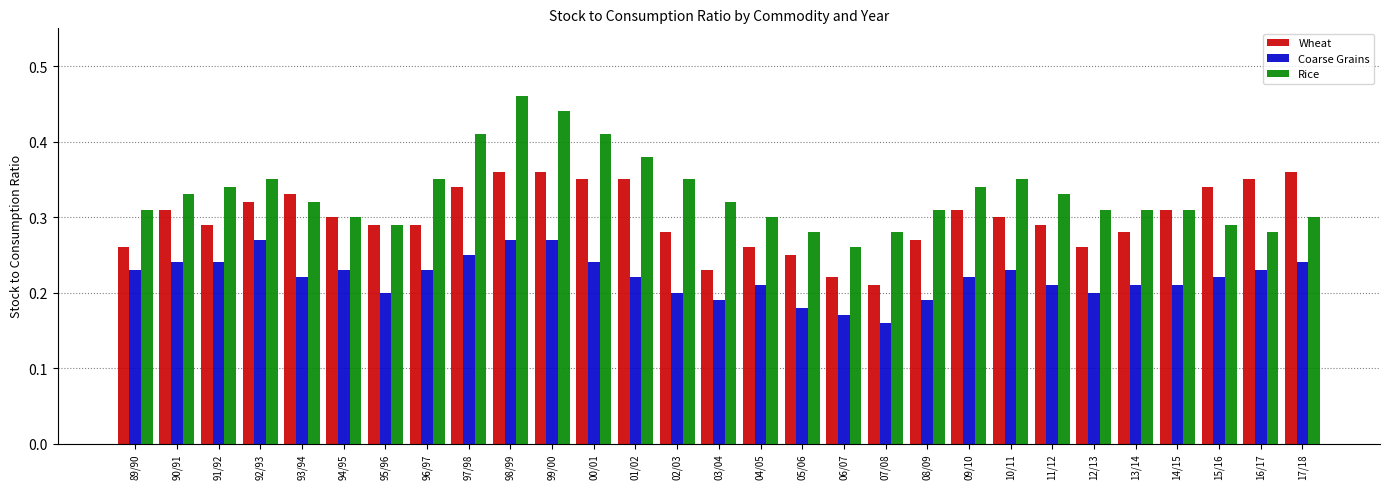

Are the bars horizontal?

No